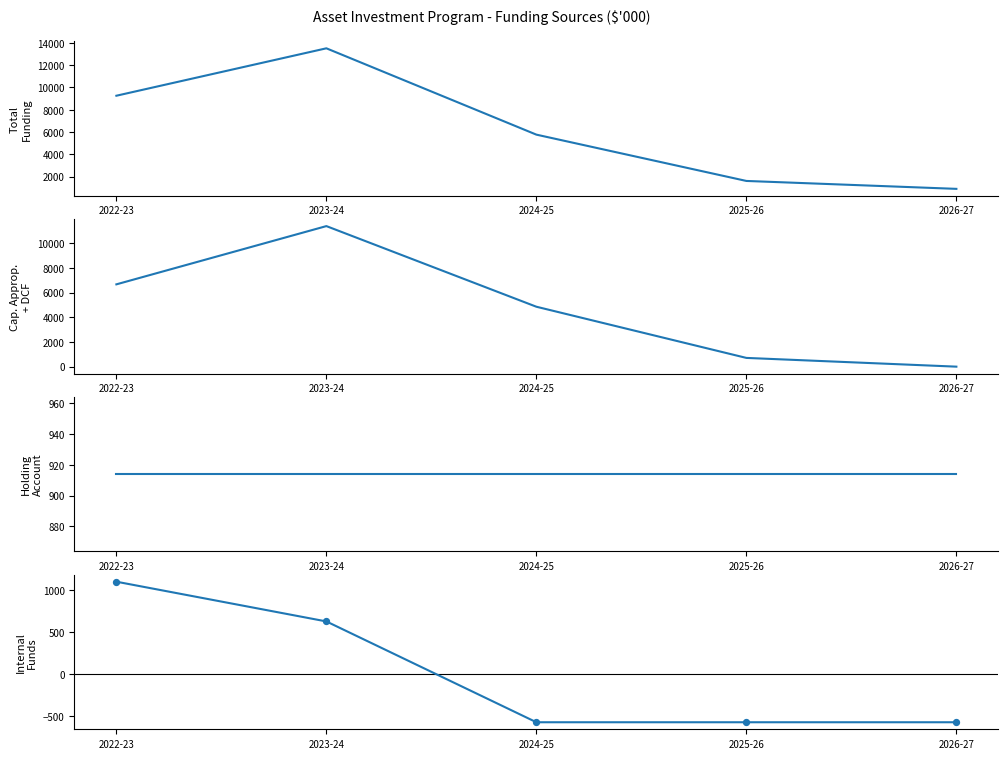

At which category is the sum across all series the highest?

2023-24